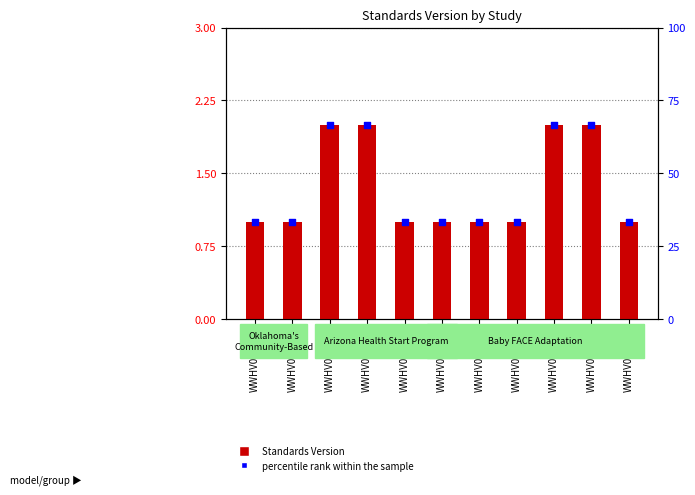

What are all the series names shown in the legend?

Standards Version, percentile rank within the sample